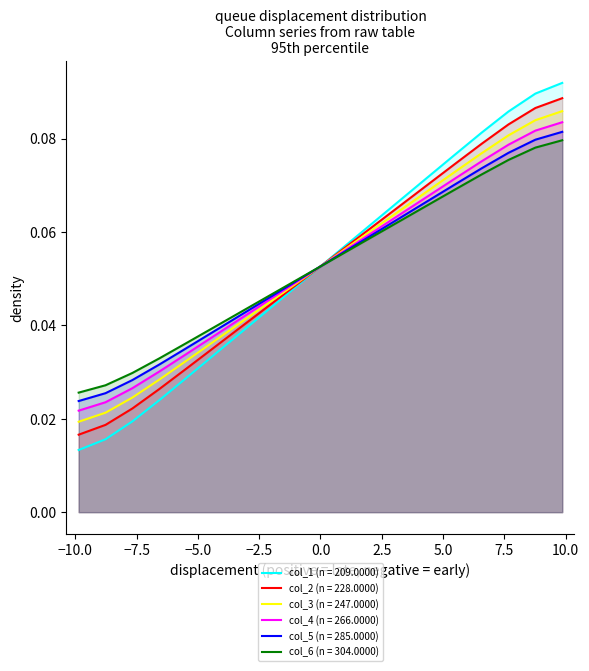

Reading left to right, what are all the values shown in this chart?

col_1: 0.0	0.0	0.0	0.0	0.0	0.0	0.0	0.0	0.0	0.1	0.1	0.1	0.1	0.1	0.1	0.1	0.1	0.1	0.1
col_2: 0.0	0.0	0.0	0.0	0.0	0.0	0.0	0.0	0.0	0.1	0.1	0.1	0.1	0.1	0.1	0.1	0.1	0.1	0.1
col_3: 0.0	0.0	0.0	0.0	0.0	0.0	0.0	0.0	0.0	0.1	0.1	0.1	0.1	0.1	0.1	0.1	0.1	0.1	0.1
col_4: 0.0	0.0	0.0	0.0	0.0	0.0	0.0	0.0	0.0	0.1	0.1	0.1	0.1	0.1	0.1	0.1	0.1	0.1	0.1
col_5: 0.0	0.0	0.0	0.0	0.0	0.0	0.0	0.0	0.0	0.1	0.1	0.1	0.1	0.1	0.1	0.1	0.1	0.1	0.1
col_6: 0.0	0.0	0.0	0.0	0.0	0.0	0.0	0.0	0.0	0.1	0.1	0.1	0.1	0.1	0.1	0.1	0.1	0.1	0.1